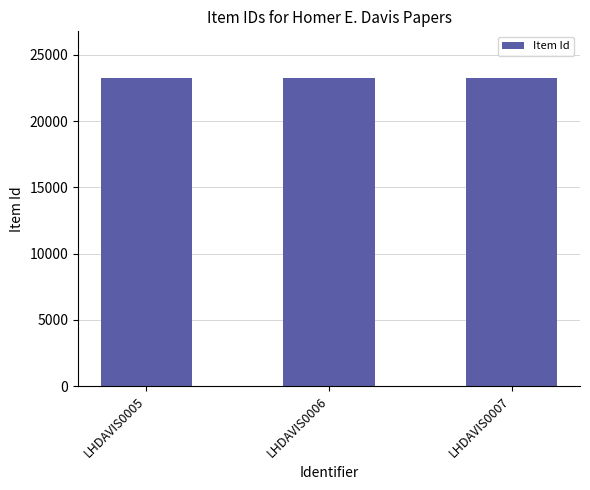

What is the change in value from LHDAVIS0006 to LHDAVIS0007?

+1